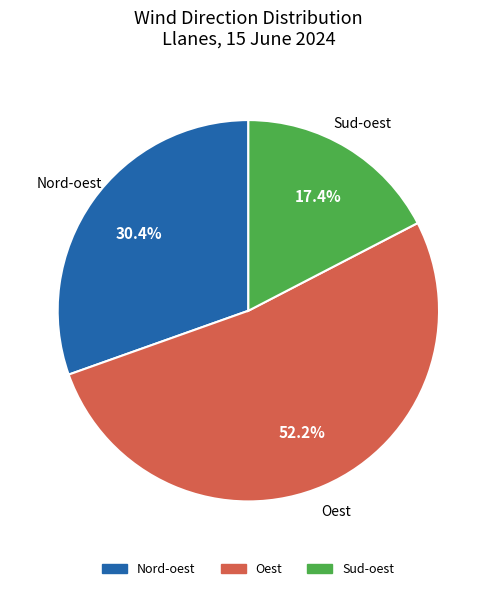

To the nearest percent, what portion does Oest represent?

52%